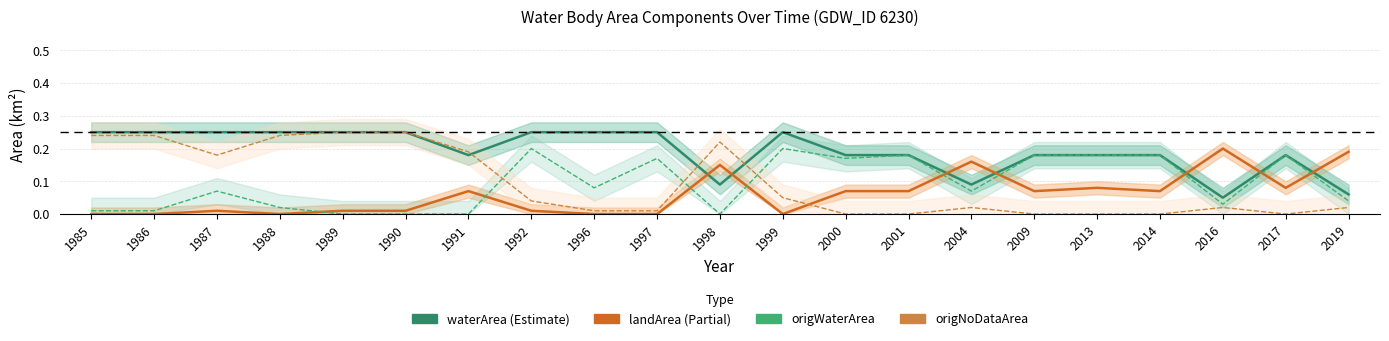

Which series has the largest total across all categories?

waterArea (Estimate)